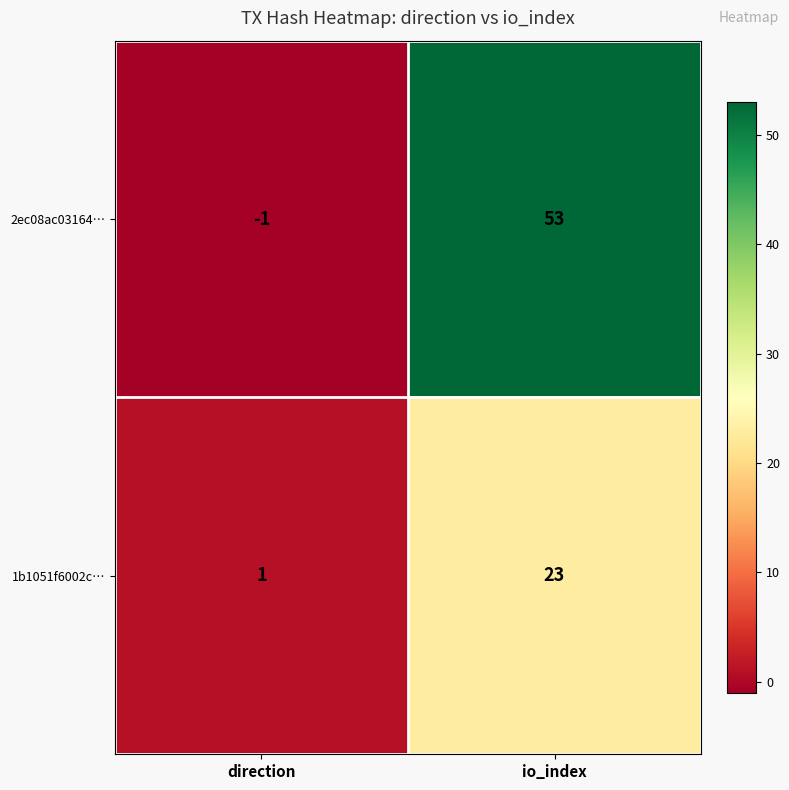

What is the average value of the 2ec08ac03164… series?

26